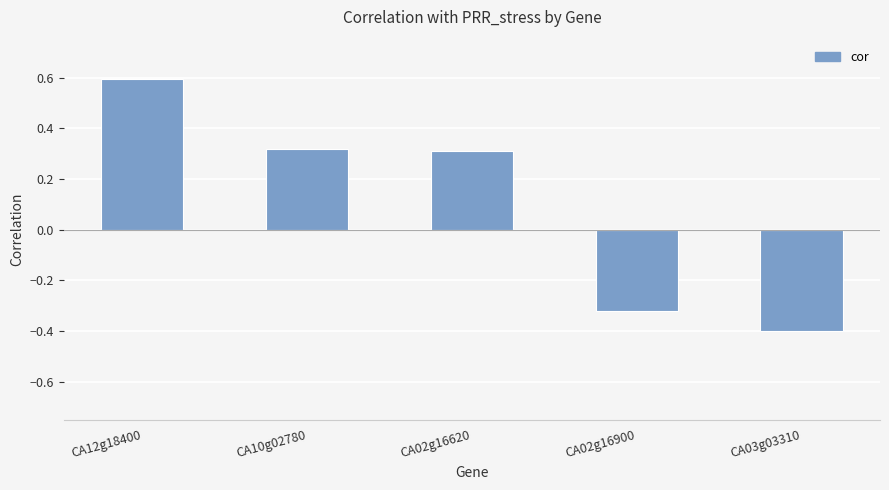

How many positive values are there?

3